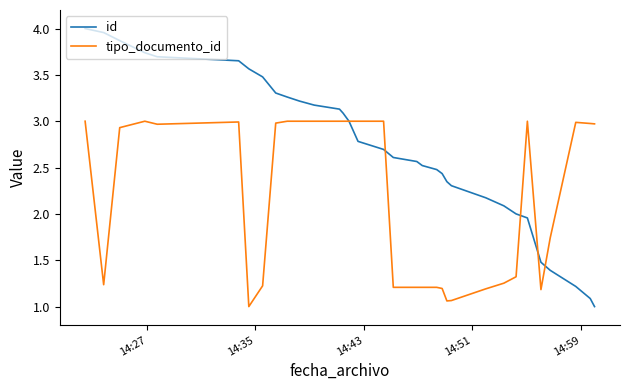

List the series in order of their overall mean, lowest first.

tipo_documento_id, id